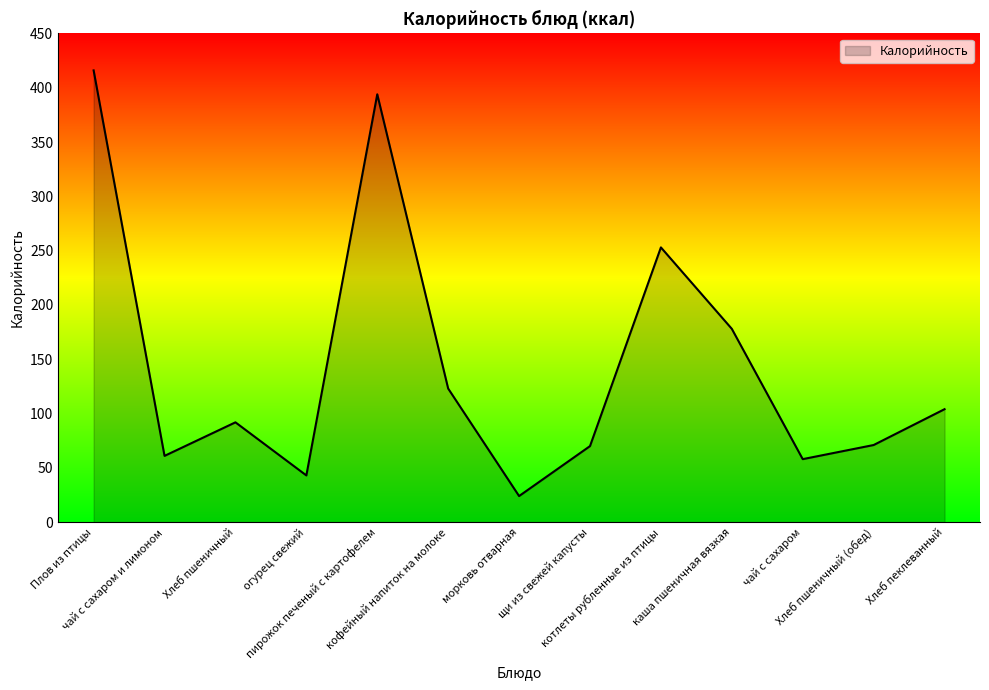

What is the greatest value displayed?

416.0